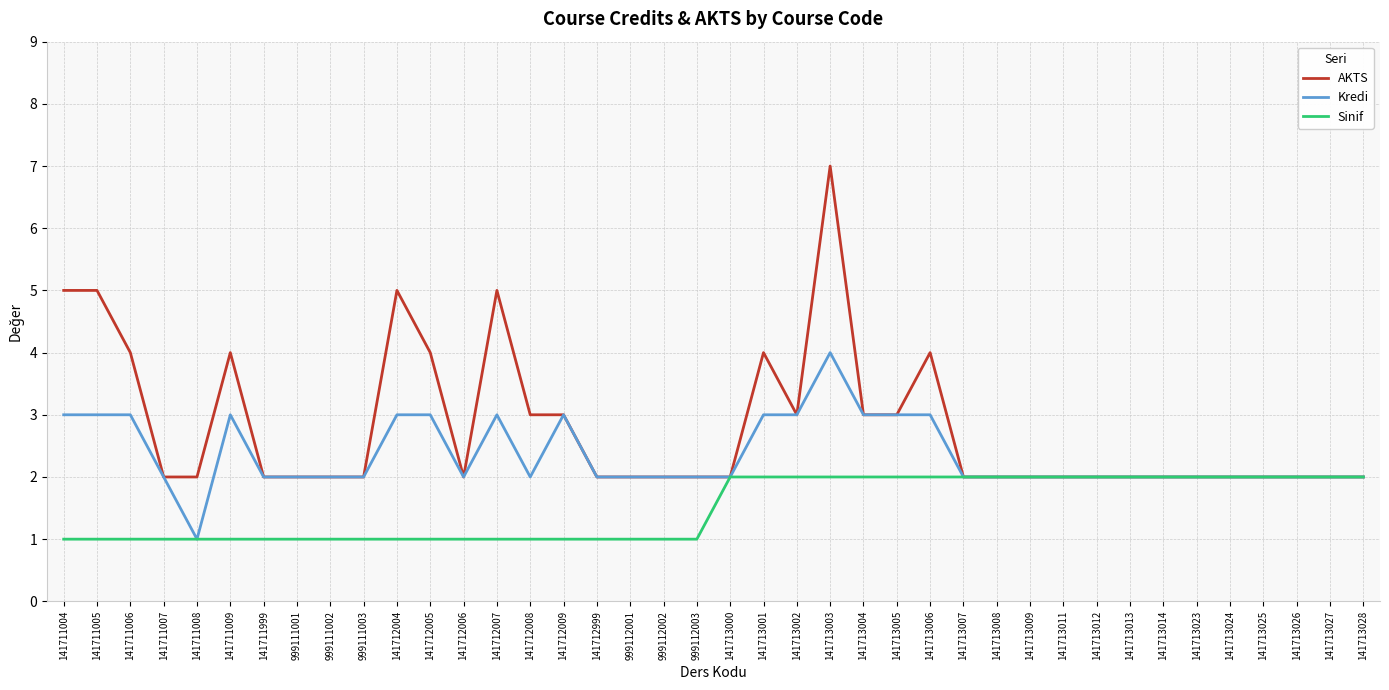

List the series in order of their peak value, highest first.

AKTS, Kredi, Sinif